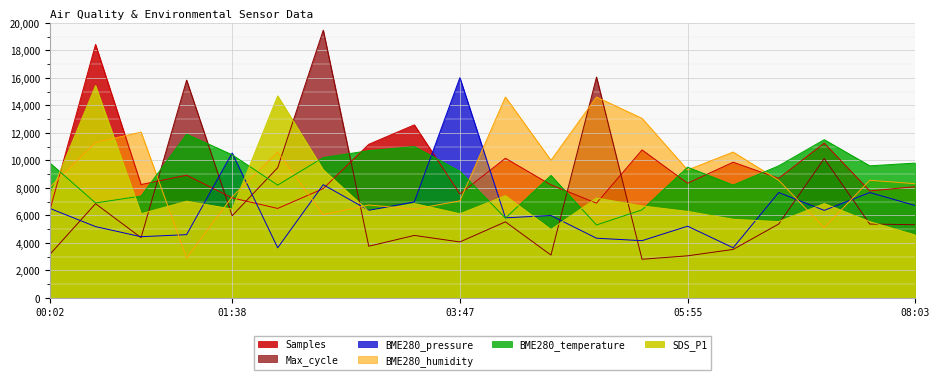

What is the label of the 17th point from the left?

06:46